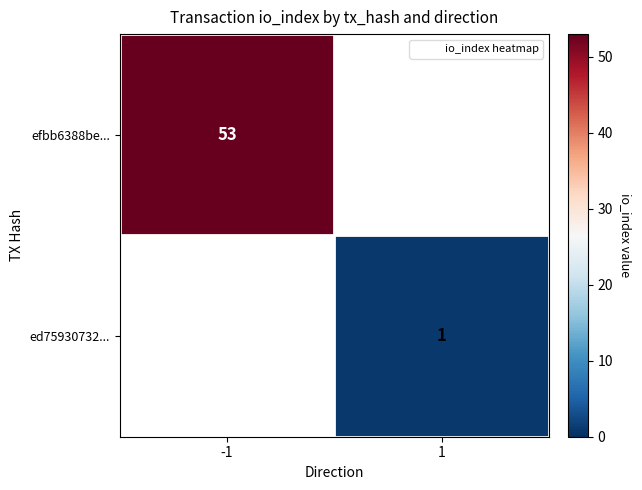

At how many categories does at least one series exceed 20?

1